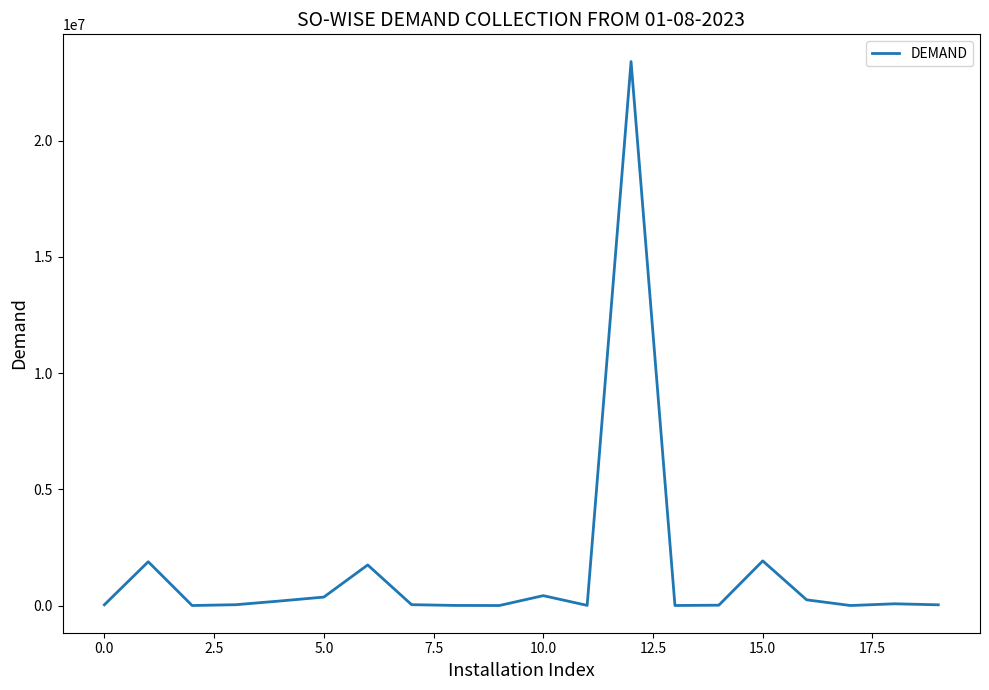

What is the maximum value shown in the chart?

23398230.4